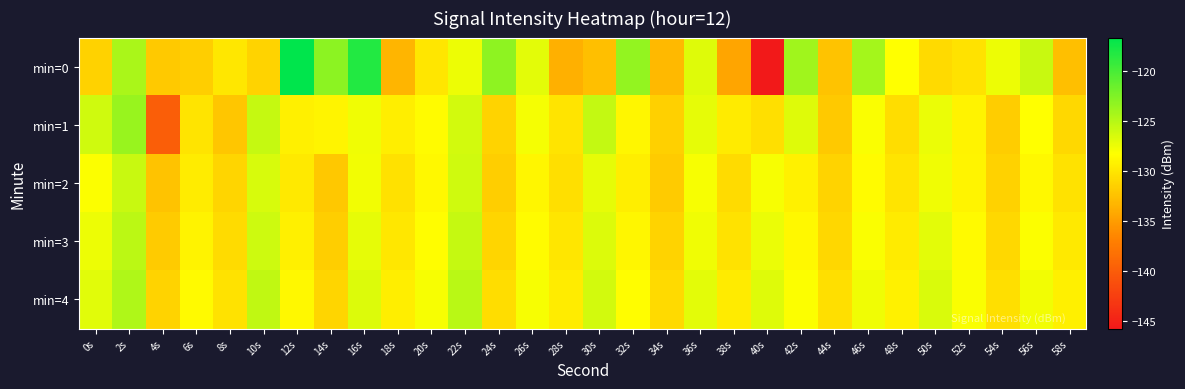

At which category is the sum across all series the highest?

2s